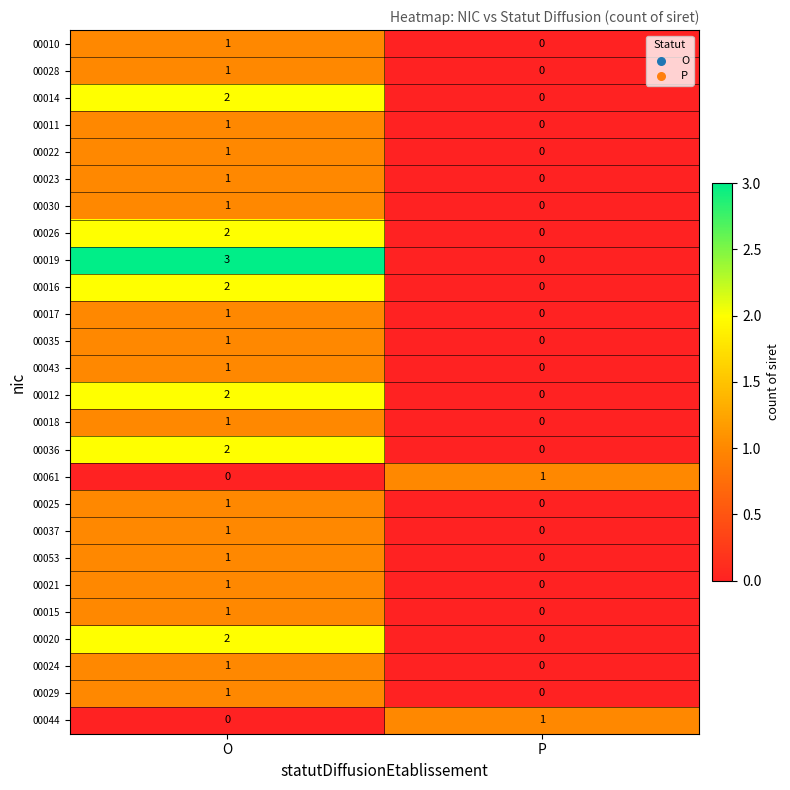

At which label is 00044 closest to 0?

O